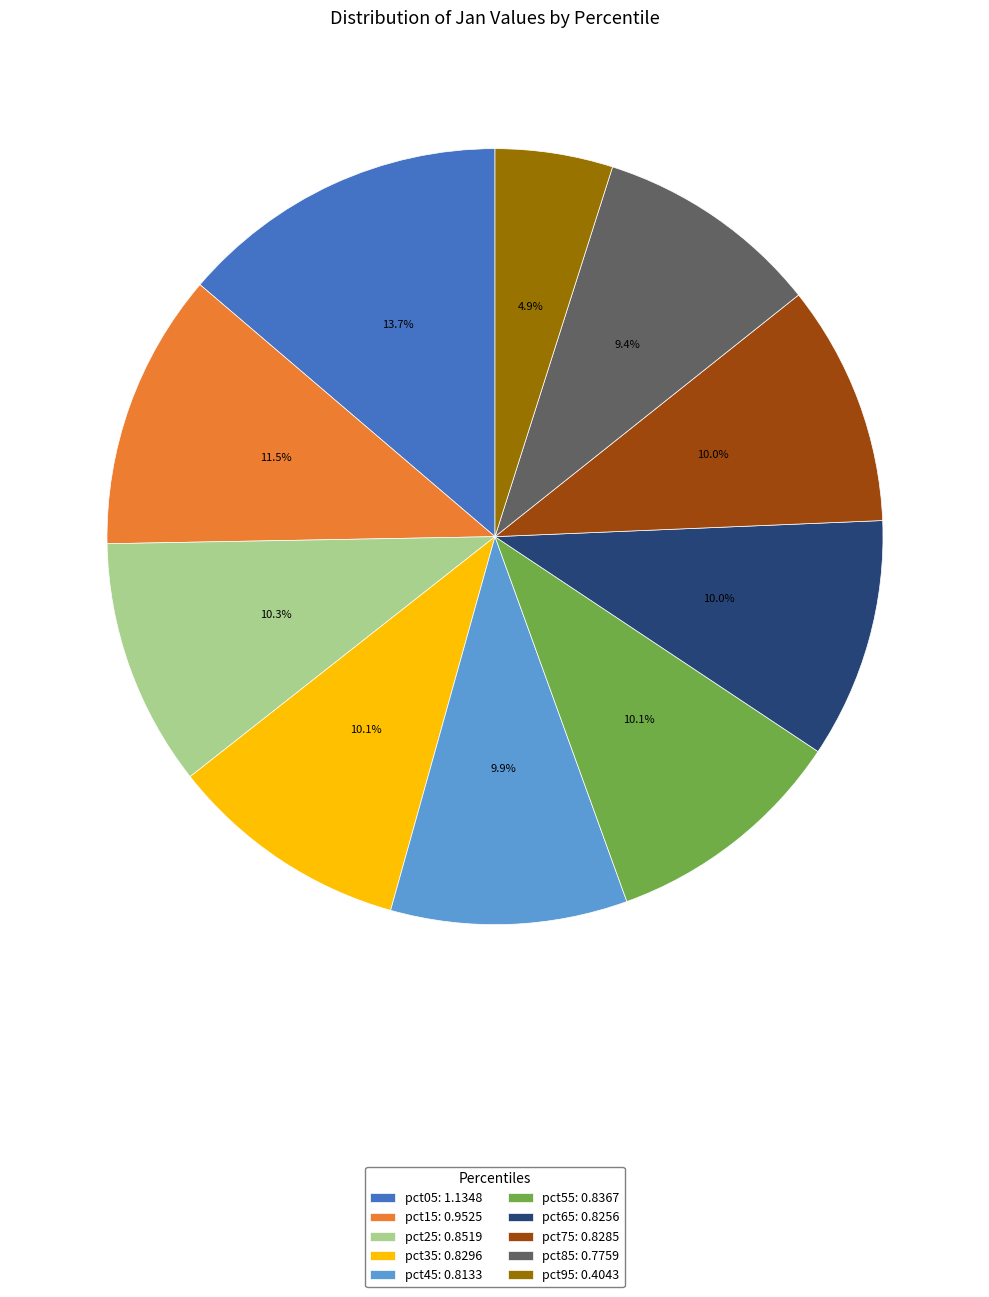

Is there a majority slice in this chart?

No